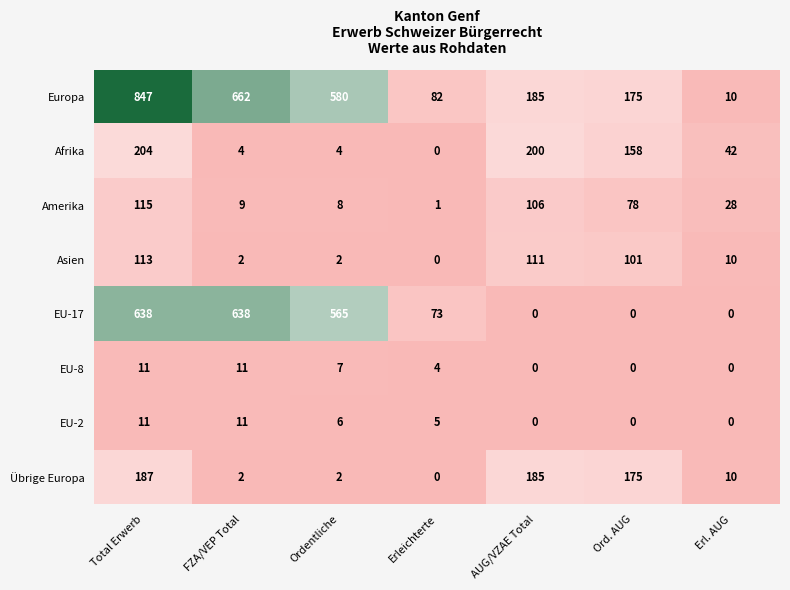

Between Total Erwerb and Ordentliche, which series saw the biggest shift?

Europa